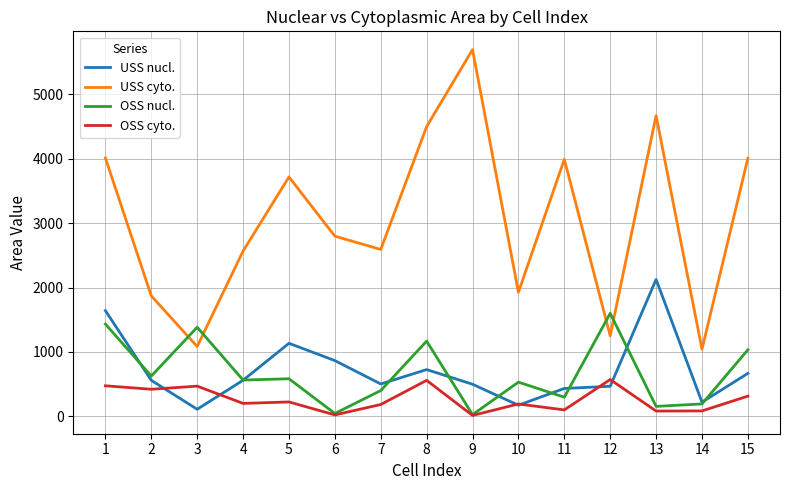

Between 4 and 14, which series saw the biggest shift?

USS cyto.